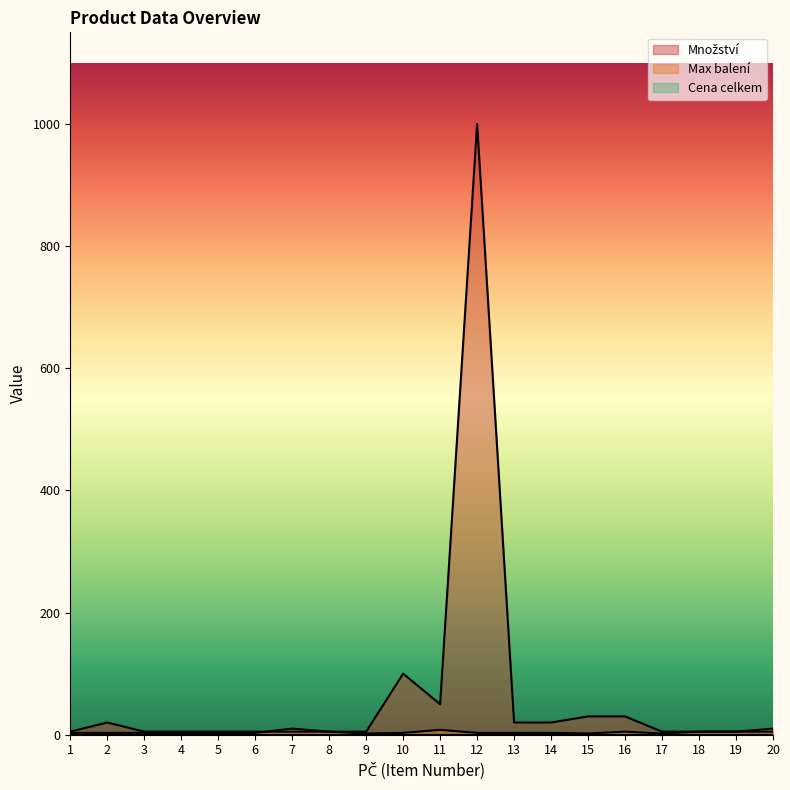

True or false: Max balení has more than 1 points higher than both neighbors.

True